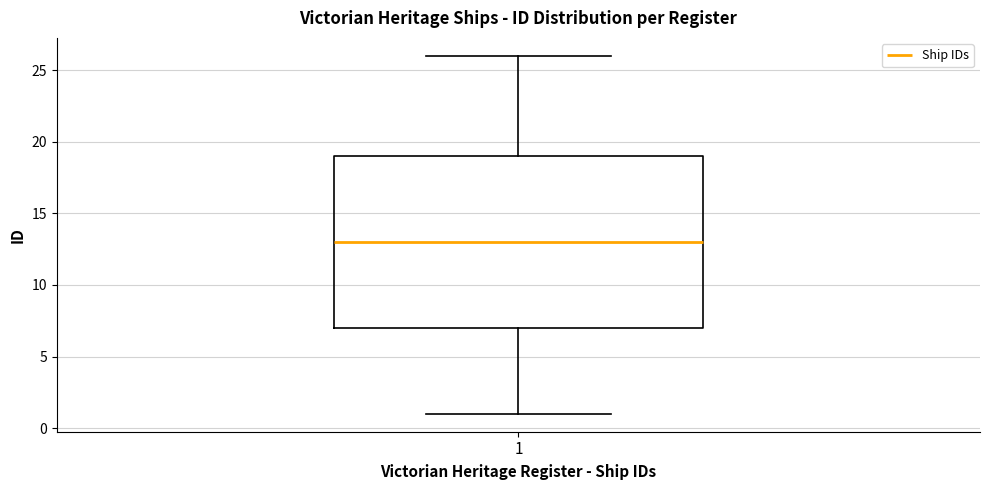

Where does the lower whisker of the box at x = 1 end on the y-axis? The values are not printed on the chart, so give them approximately, as read against the axis.

1